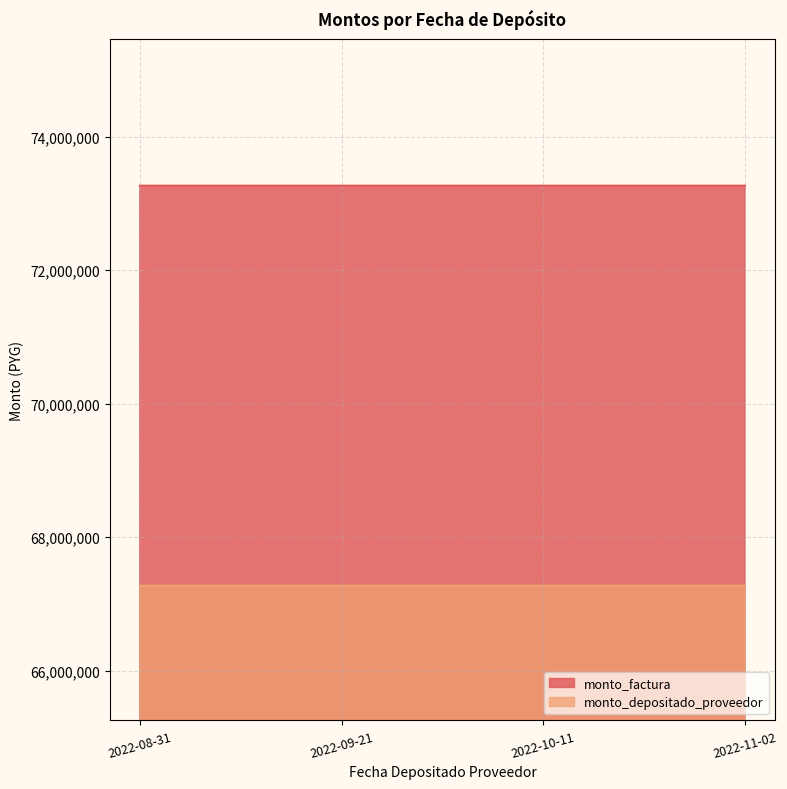

What position from the right is 2022-10-11?

2